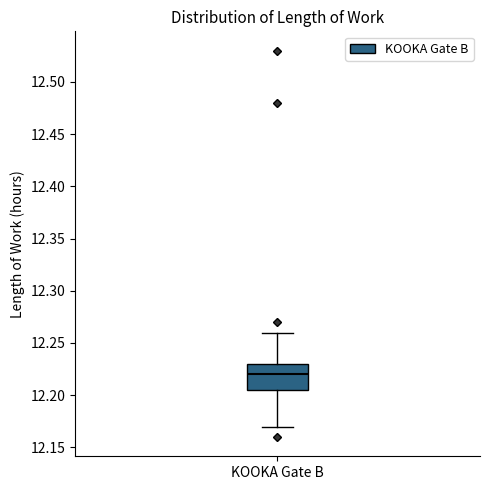

Read this box plot against the y-axis: the position of the median line, the range covered by the box, and the ends of both whiskers. The values are not printed on the chart, so give them approximately, as read against the axis.

median 12.220, box 12.205 to 12.230, whiskers 12.170 to 12.260